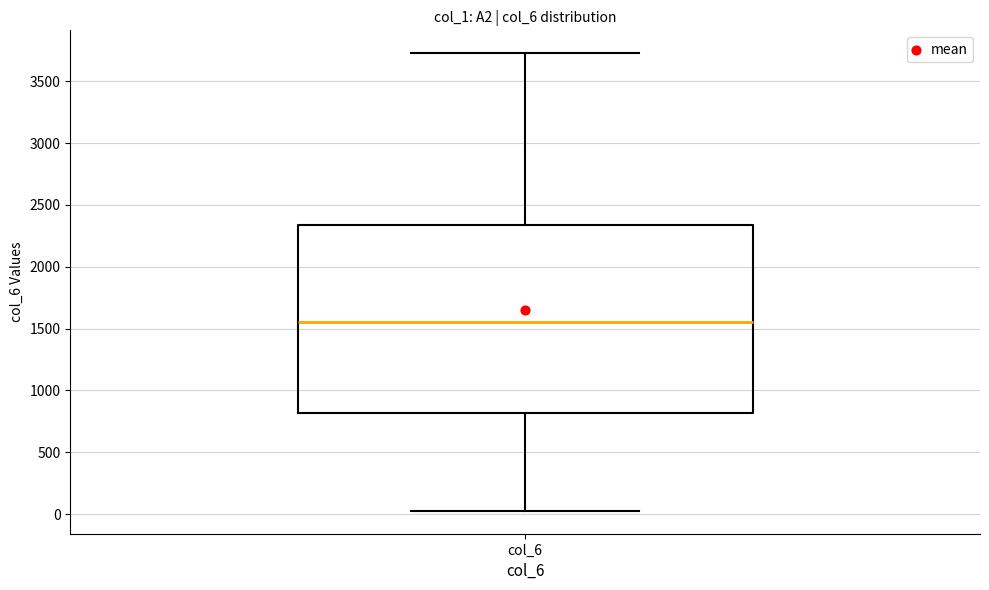

Read this box plot against the y-axis: the position of the median line, the range covered by the box, and the ends of both whiskers. The values are not printed on the chart, so give them approximately, as read against the axis.

median 1550, box 800 to 2350, whiskers 50 to 3750